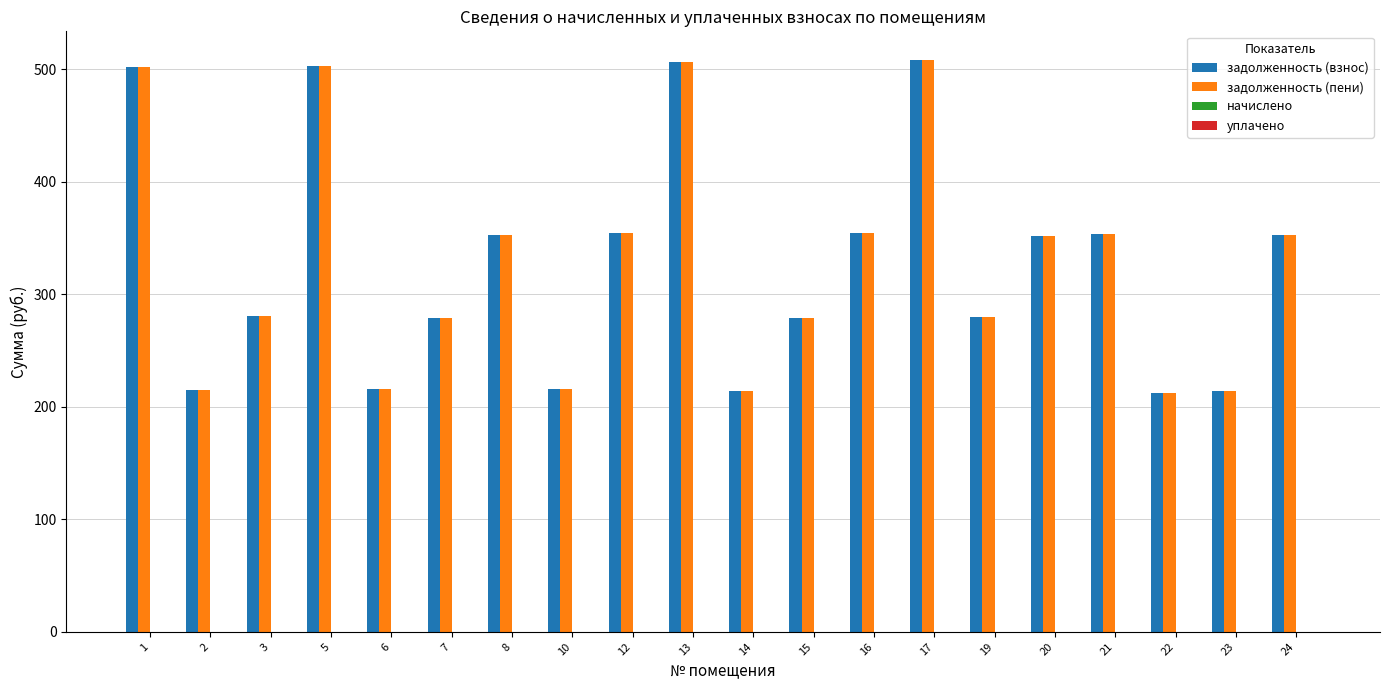

The value of задолженность (пени) at 20 is 351.9. True or false?

True